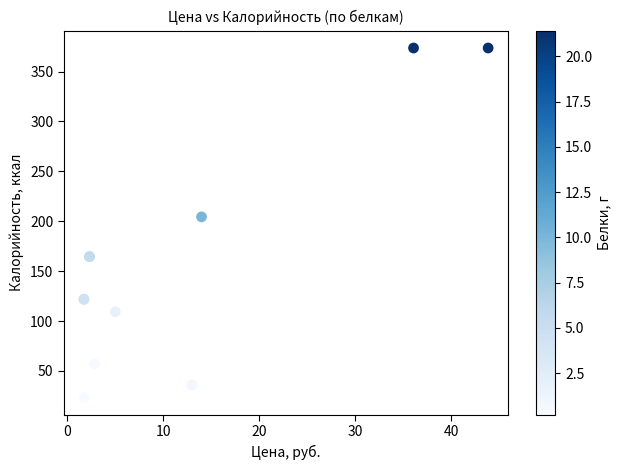

What Y value in the scatter plot is closest to 198?

204.4